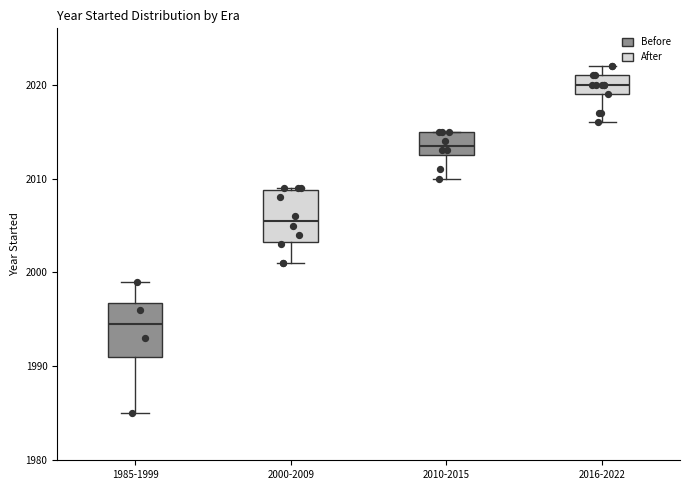

Reading left to right, transcribe this box plot: for each box, give where its median line is, the range the box spans, and where its two whiskers end, as read against the y-axis. The values are not printed on the chart, so give them approximately, as read against the axis.

1985-1999: median 1995, box 1991 to 1997, whiskers 1985 to 1999
2000-2009: median 2006, box 2003 to 2009, whiskers 2001 to 2009
2010-2015: median 2014, box 2013 to 2015, whiskers 2010 to 2015
2016-2022: median 2020, box 2019 to 2021, whiskers 2016 to 2022